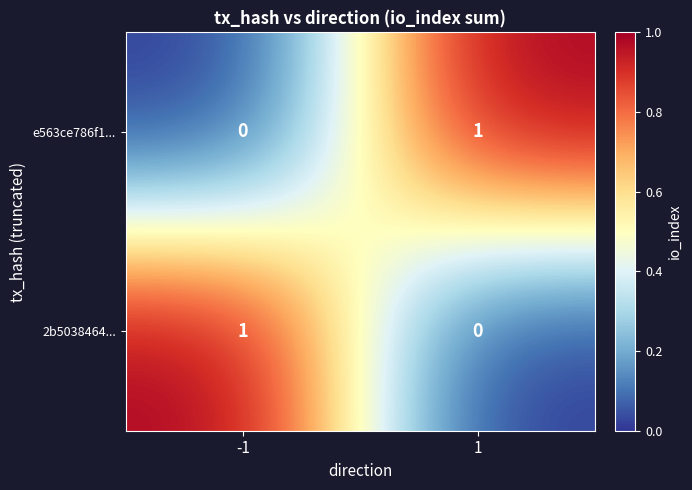

Rank the series at 1 from highest to lowest value.

e563ce786f1..., 2b5038464...